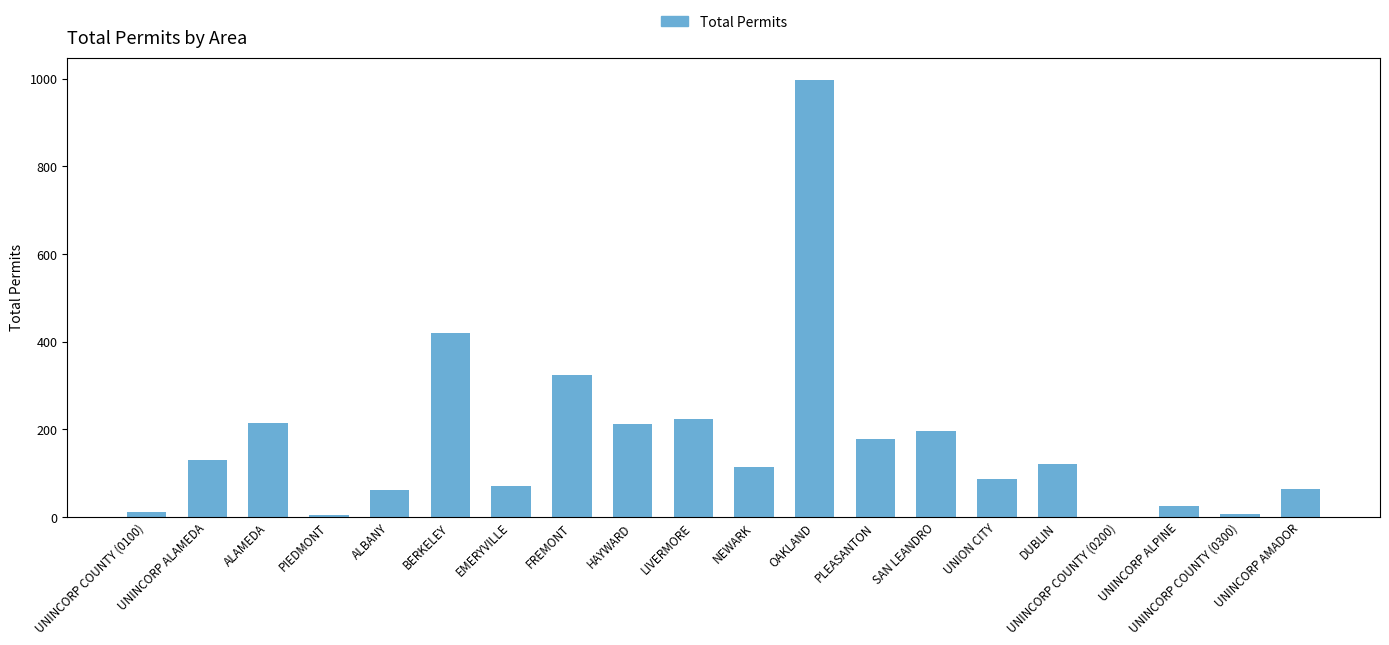

What is the maximum value shown in the chart?

998